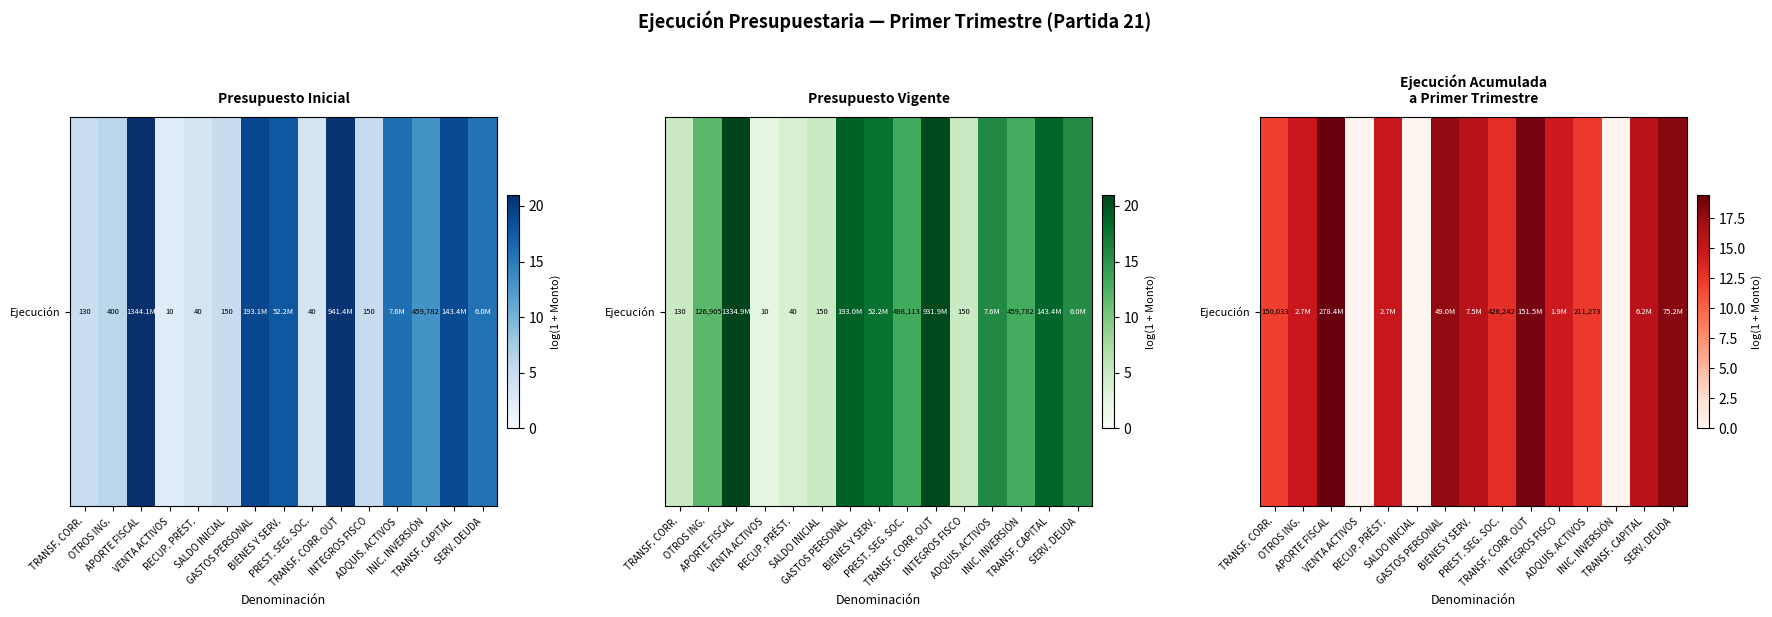

Which category has the highest value across all series?

APORTE FISCAL